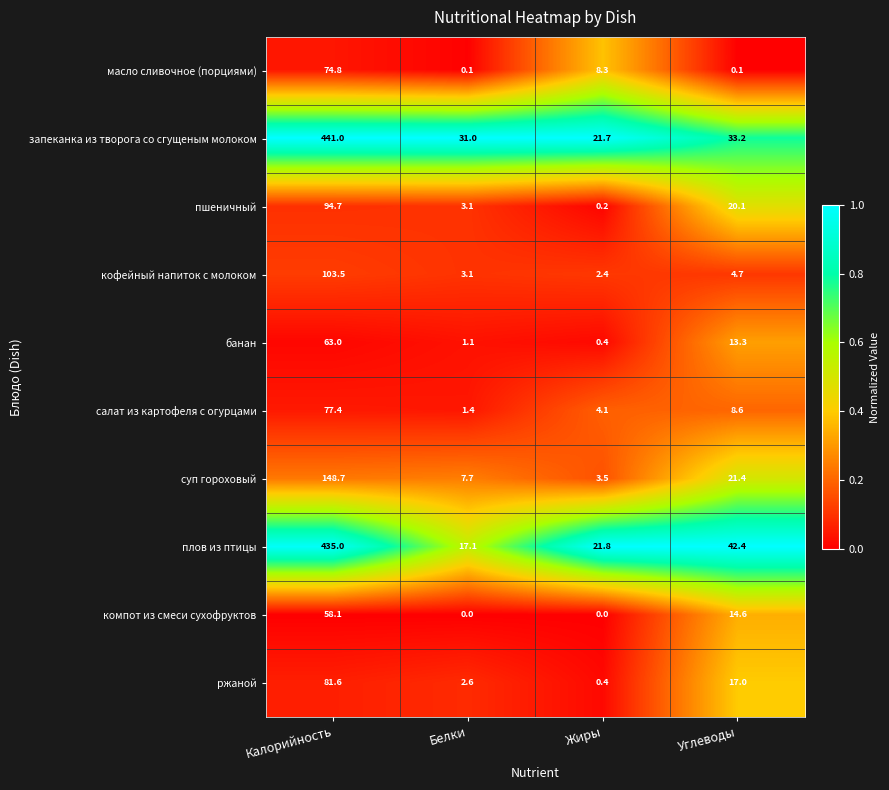

Which series changed the most between Жиры and Углеводы?

плов из птицы